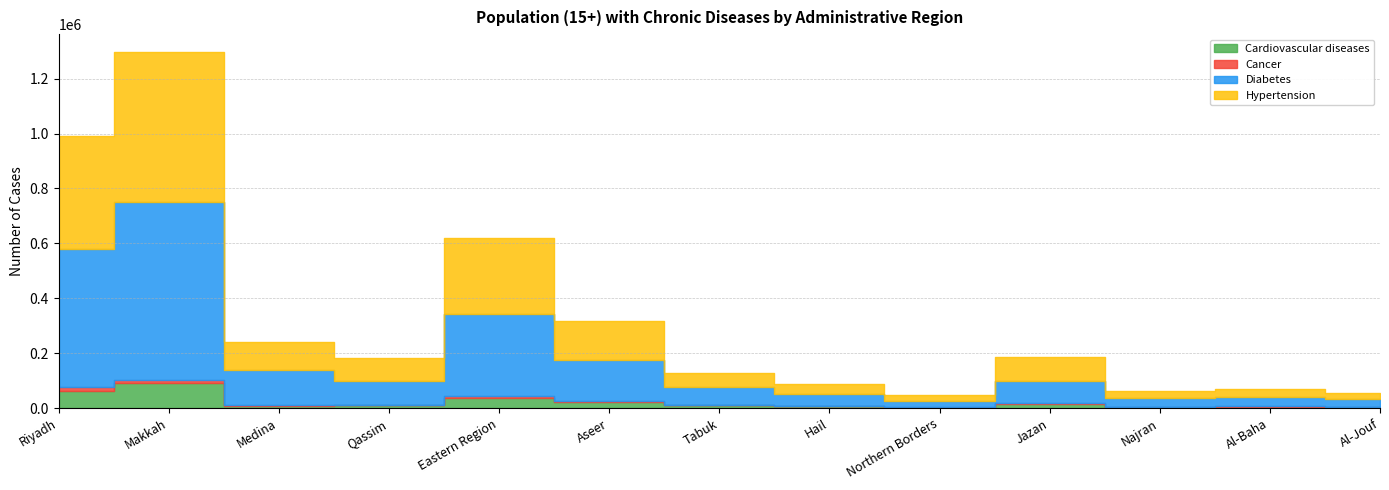

The Cardiovascular diseases series shows 15209 at Qassim. True or false?

False